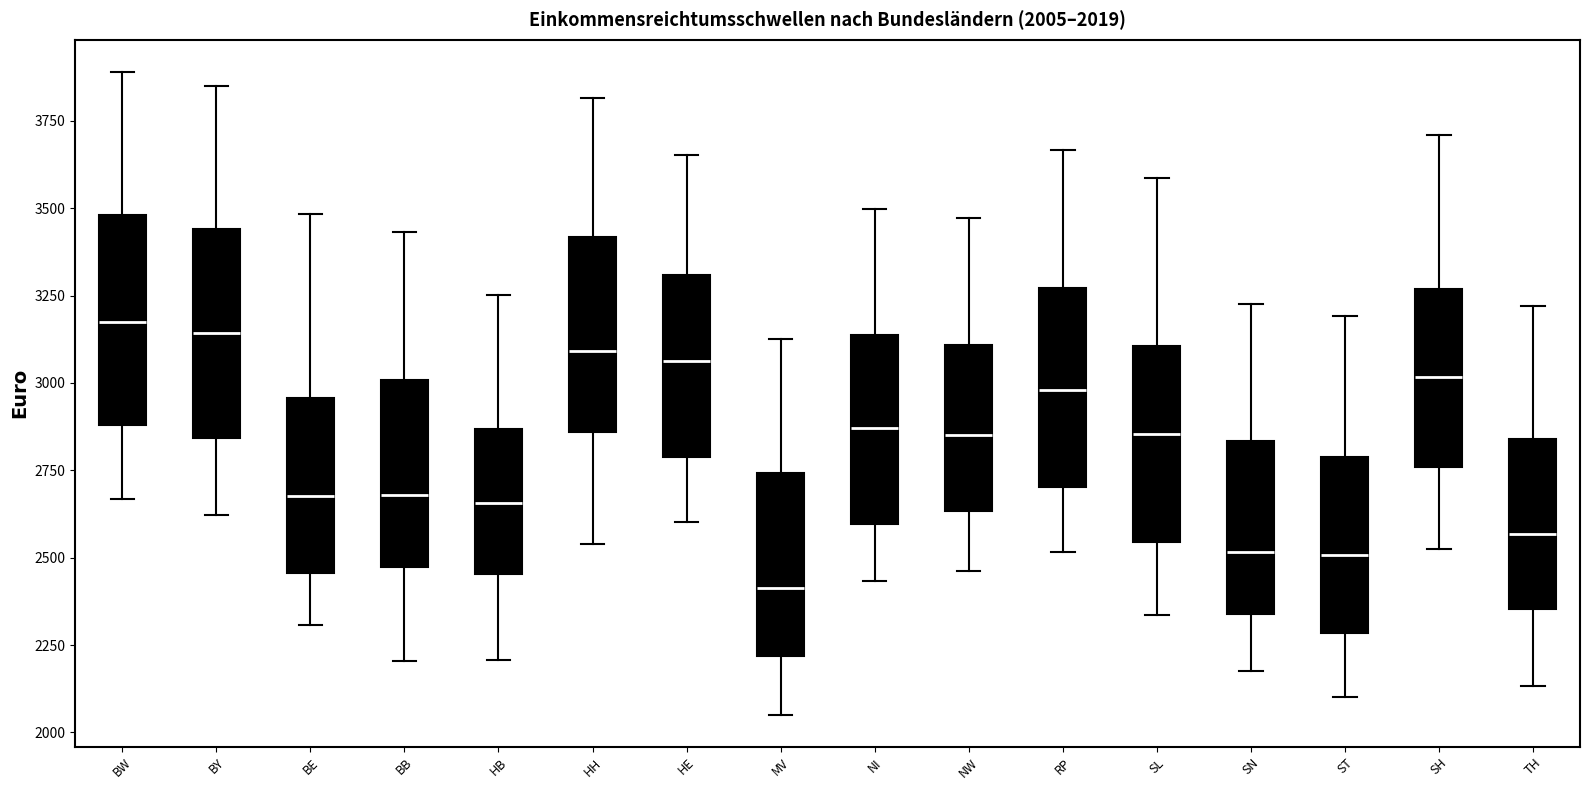

Which box's median line is the lowest?

MV